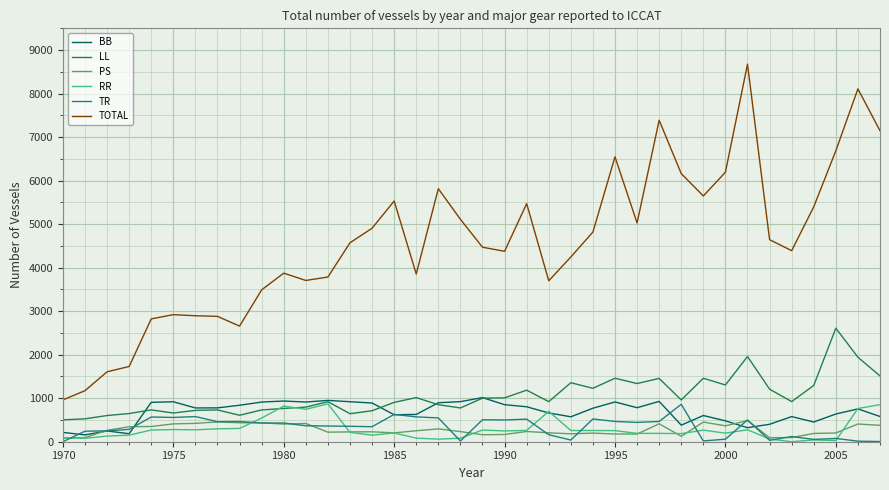

Which series has the widest spread of values?

TOTAL